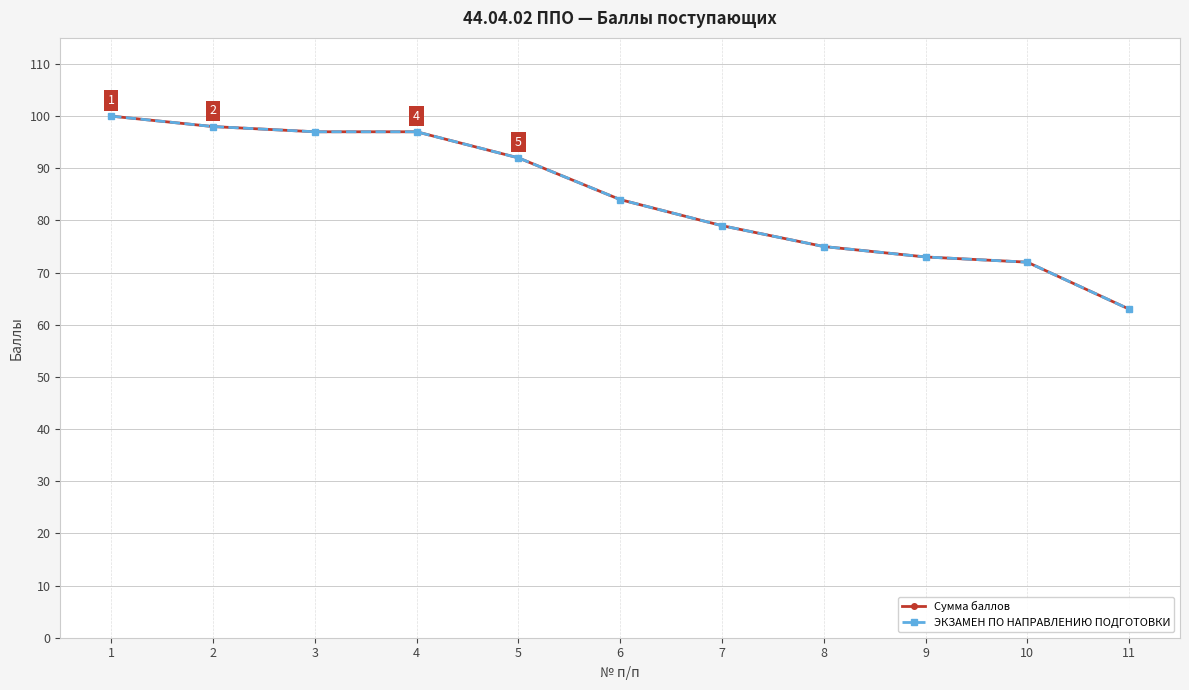

At which label is ЭКЗАМЕН ПО НАПРАВЛЕНИЮ ПОДГОТОВКИ closest to 81?

7